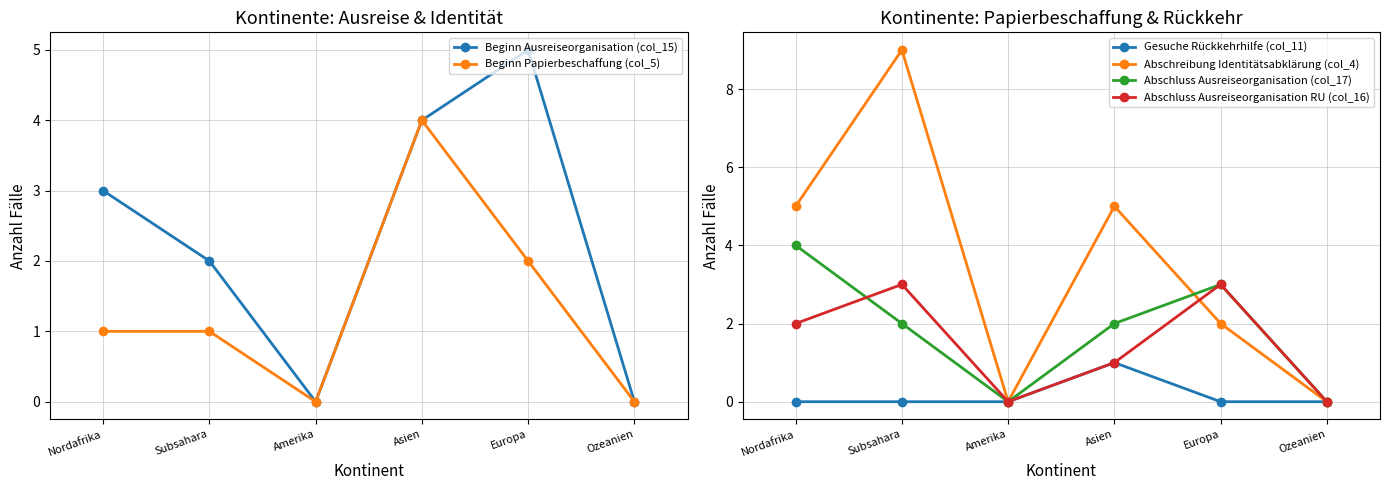

What is the highest value of the Abschluss Ausreiseorganisation (col_17) series?

4